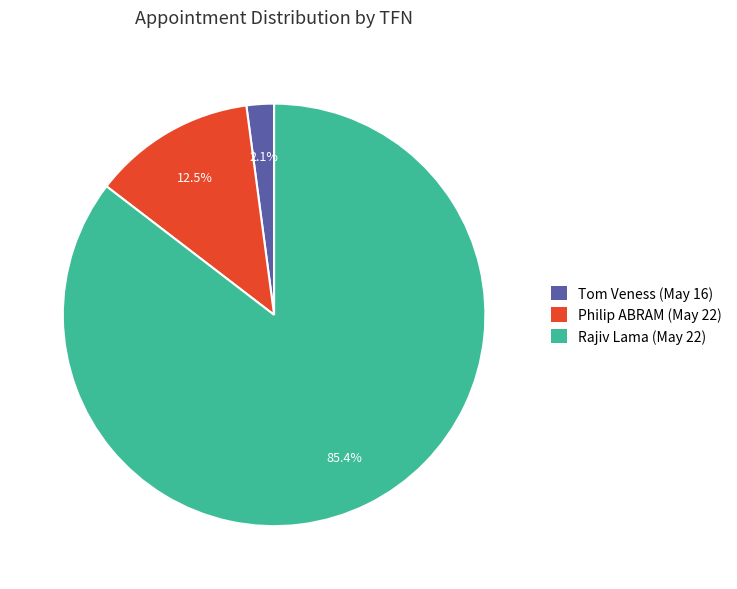

How many slices are in this pie chart?

3